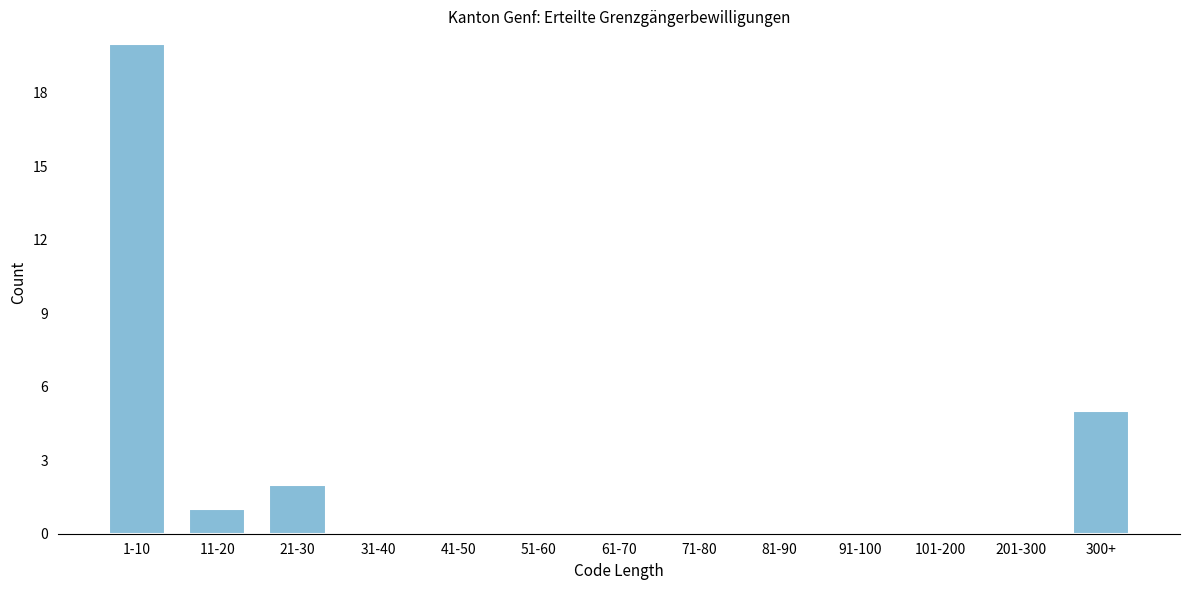

Reading left to right, list all the values displayed in this chart.

1-10=20	11-20=1	21-30=2	31-40=0	41-50=0	51-60=0	61-70=0	71-80=0	81-90=0	91-100=0	101-200=0	201-300=0	300+=5